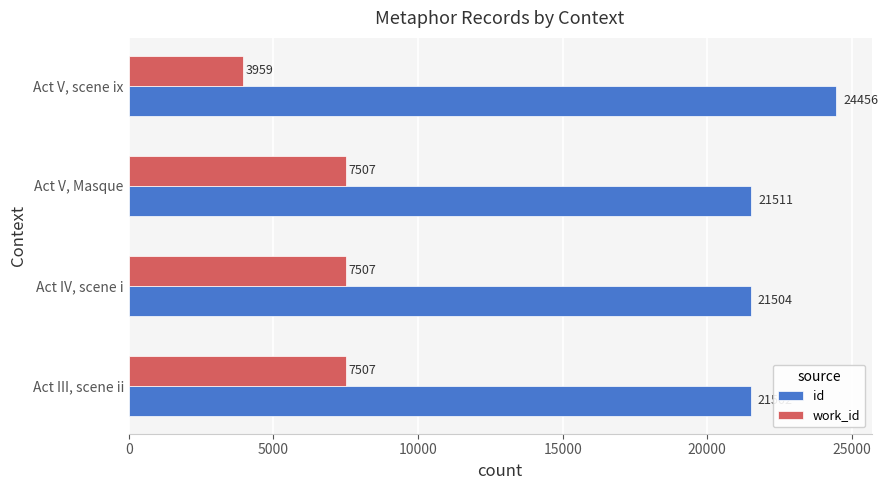

At which label does work_id reach its minimum?

Act V, scene ix